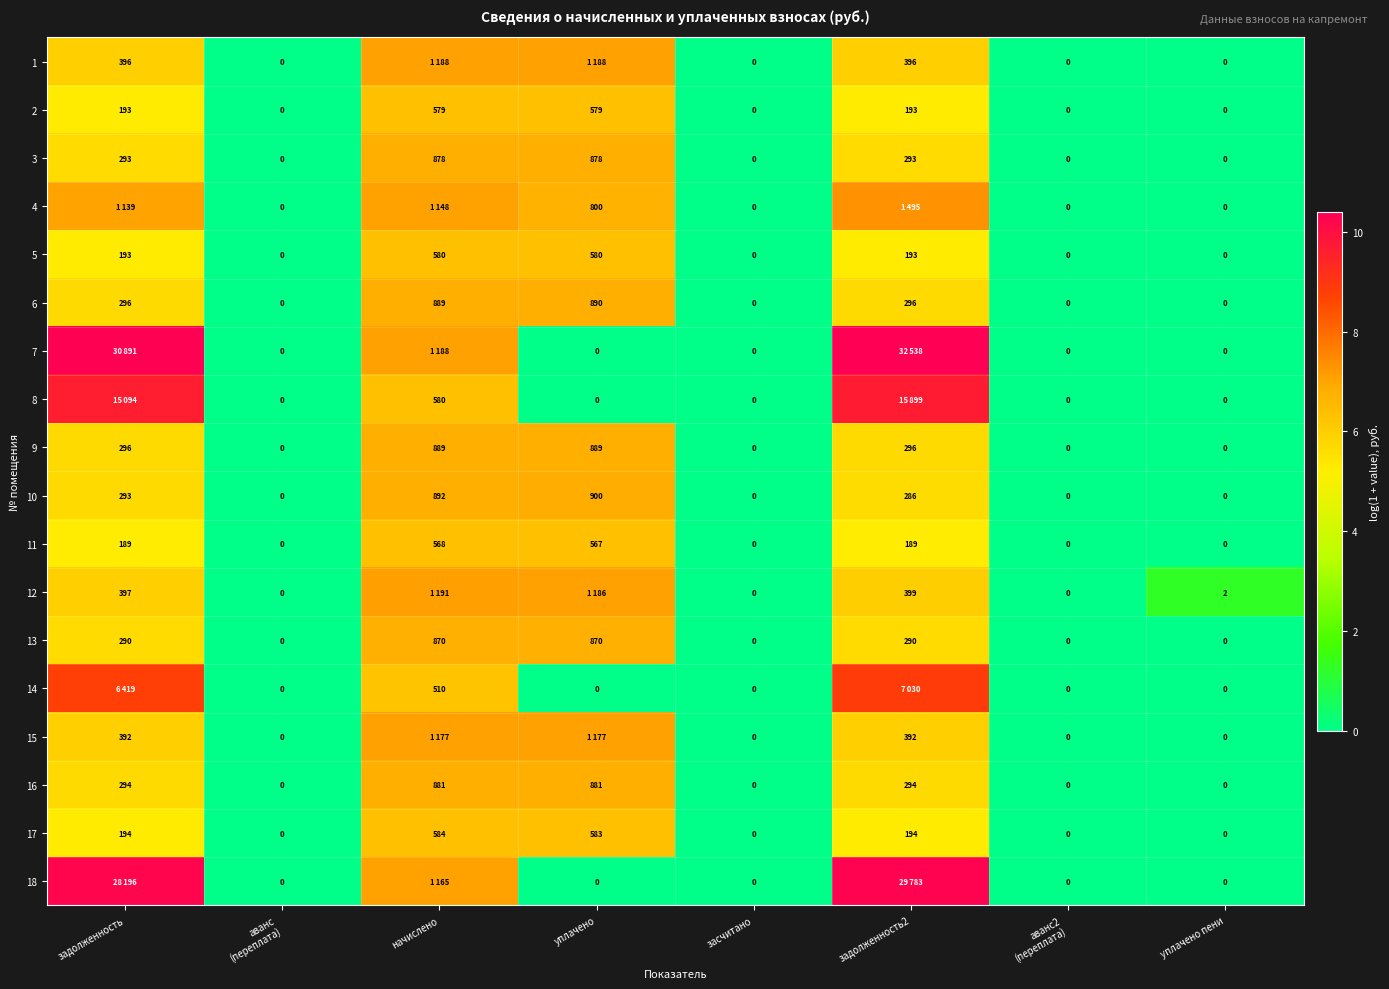

Is the value of 18 at засчитано greater than the value of 16 at начислено?

No